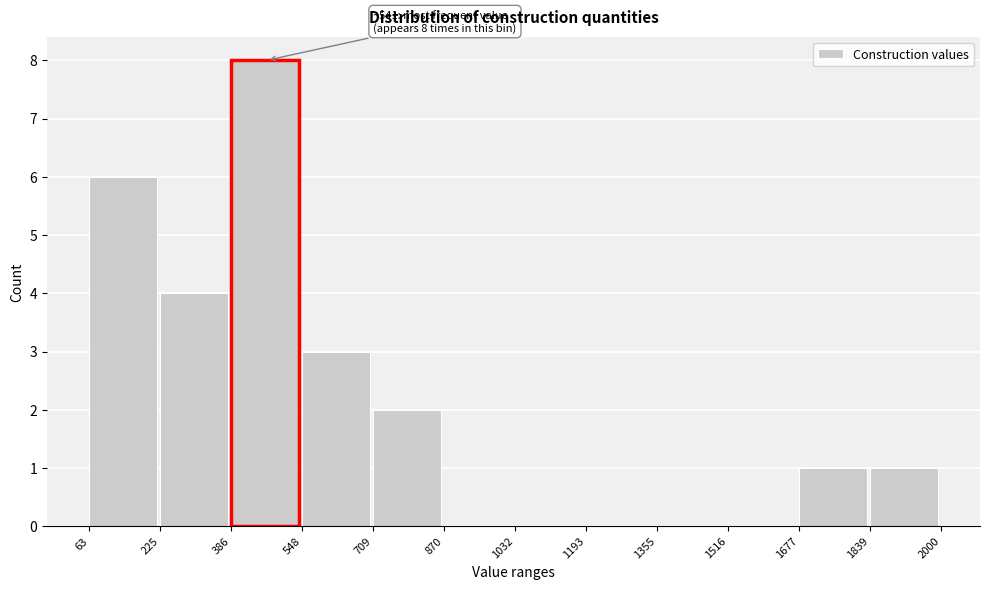

Over which range of the x-axis is the bar tallest?

386 to 548